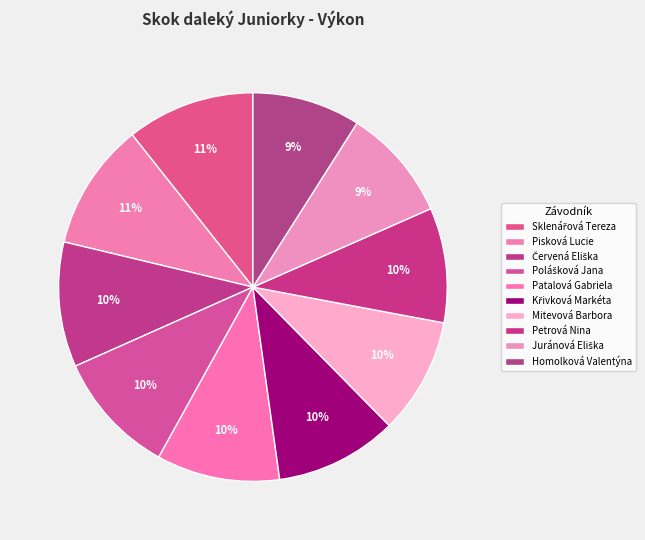

Is Petrová Nina the majority of the pie?

No